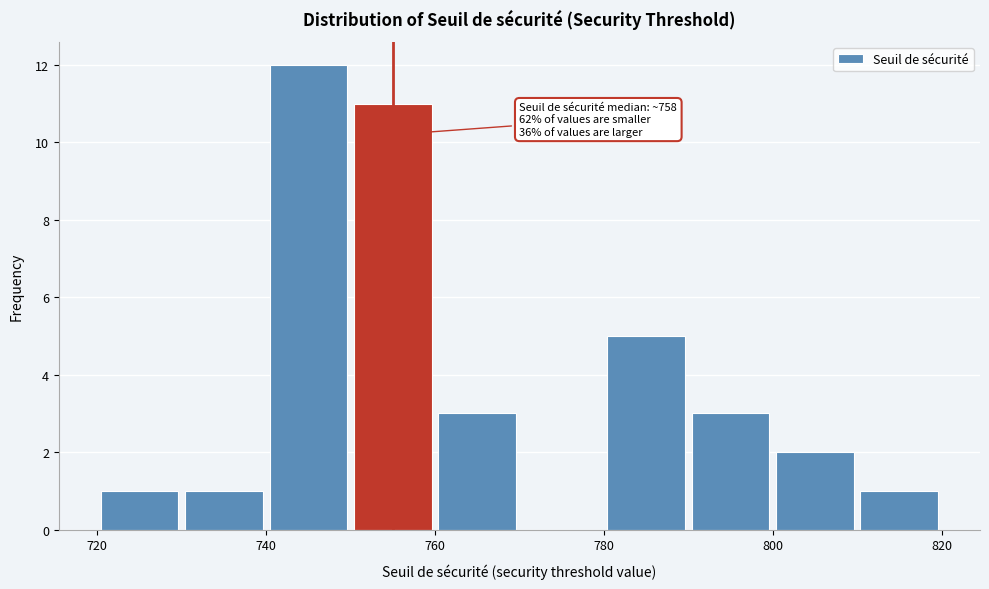

Which range on the x-axis has the tallest bar?

740 to 750